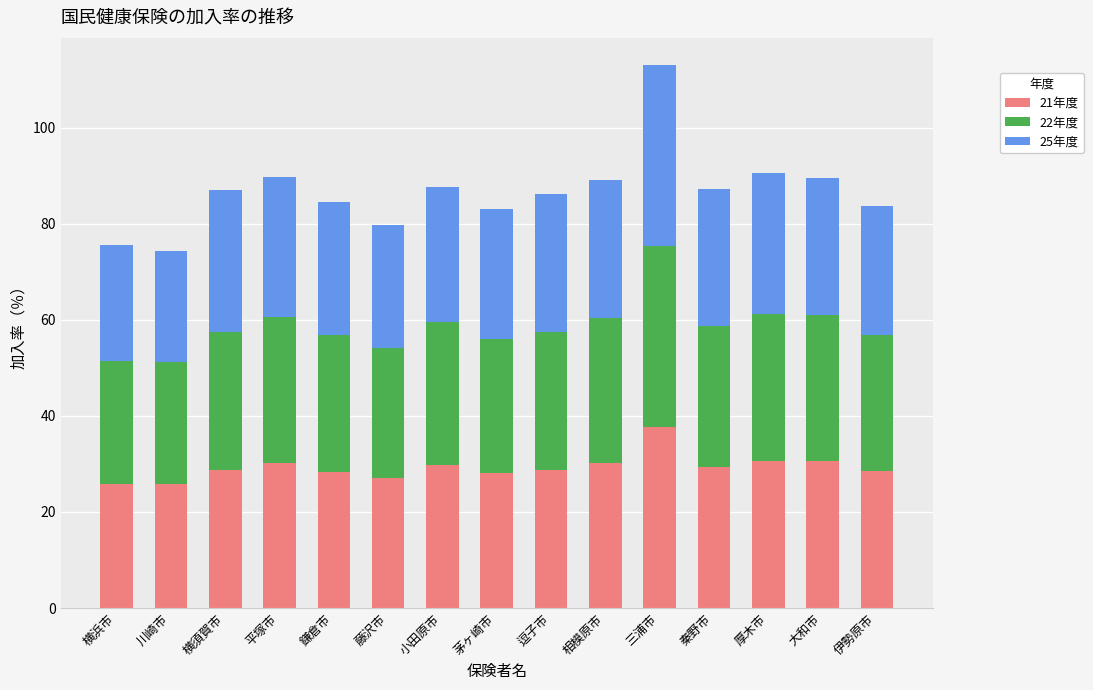

The 21年度 series shows 28.4 at 鎌倉市. True or false?

True